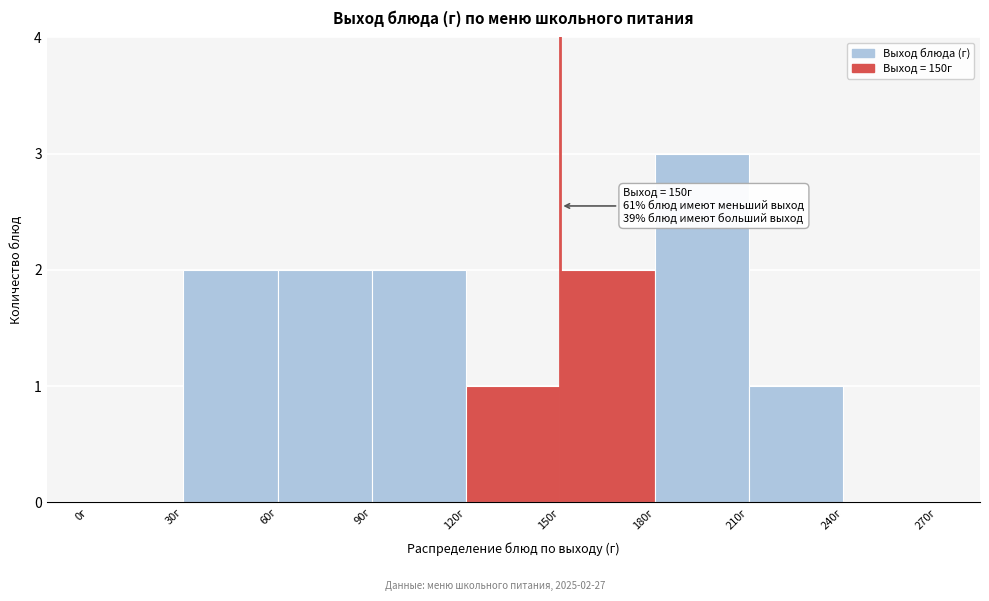

Over which range of the x-axis is the bar tallest?

180 to 210